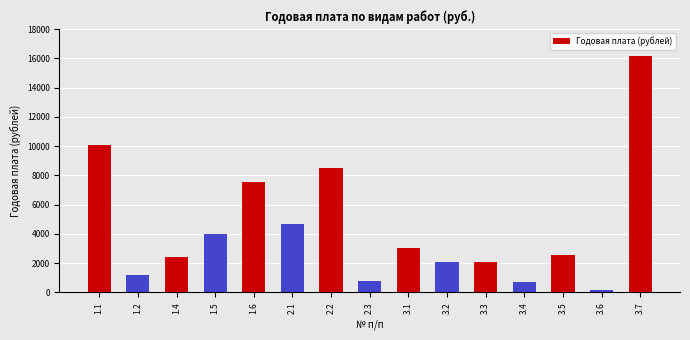

What is the change in value from 3.4 to 3.6?

-533.0